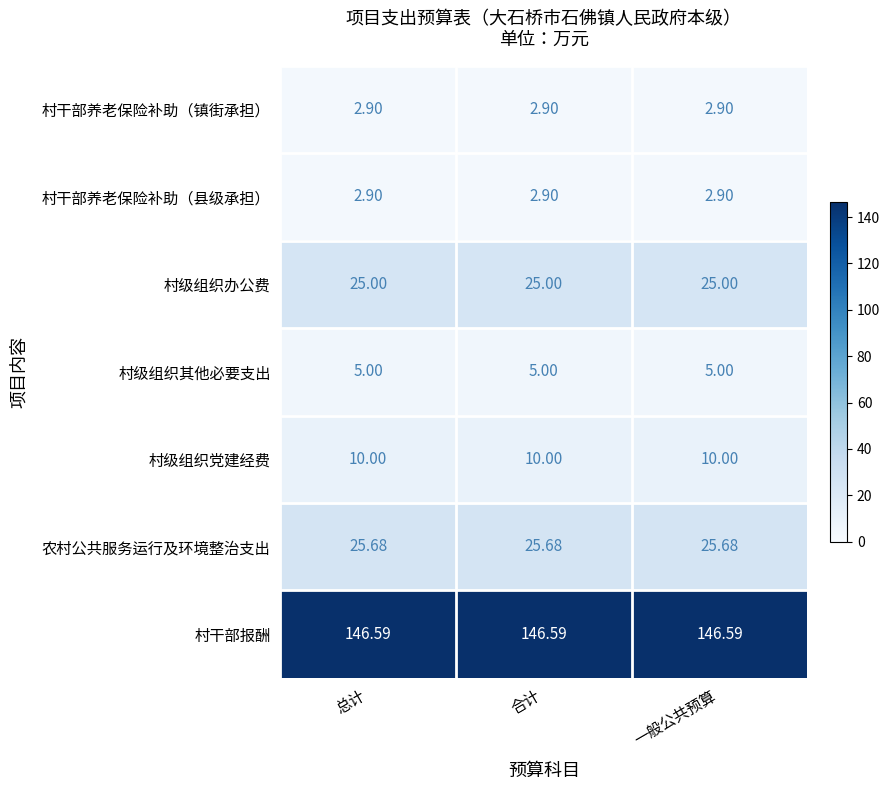

Which series has the largest total across all categories?

村干部报酬